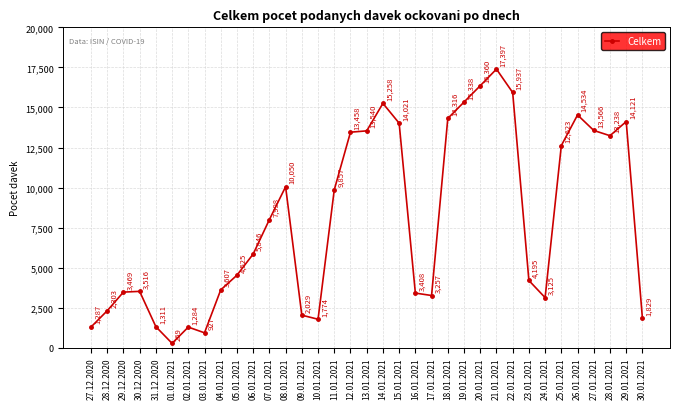

Does the chart have visible grid lines?

Yes